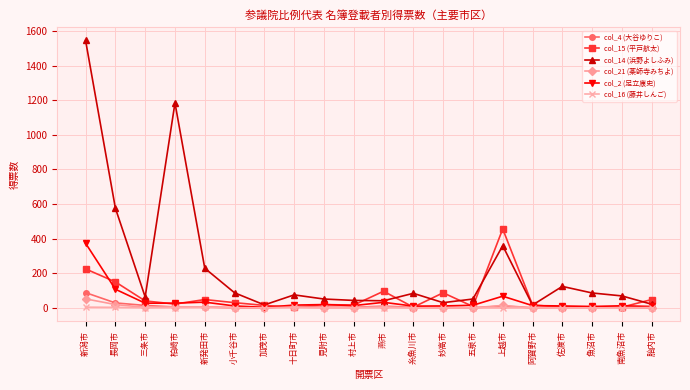

How many data points in col_15 (平戸航太) are less than 22?

10